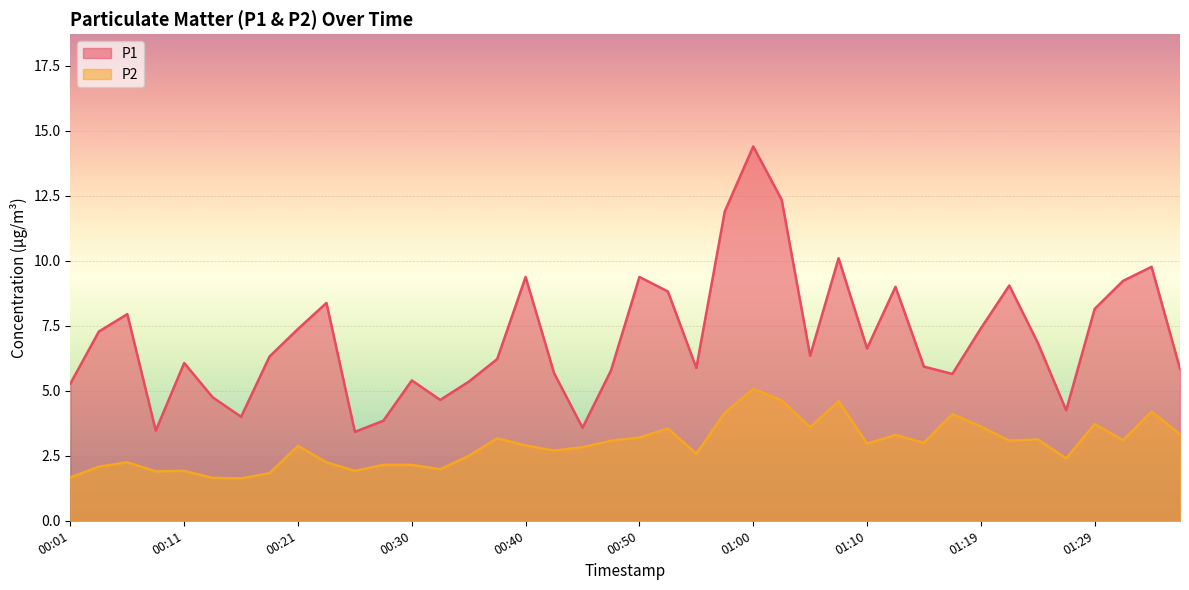

What is the difference between the P1 values at 01:17 and 00:50?

3.7